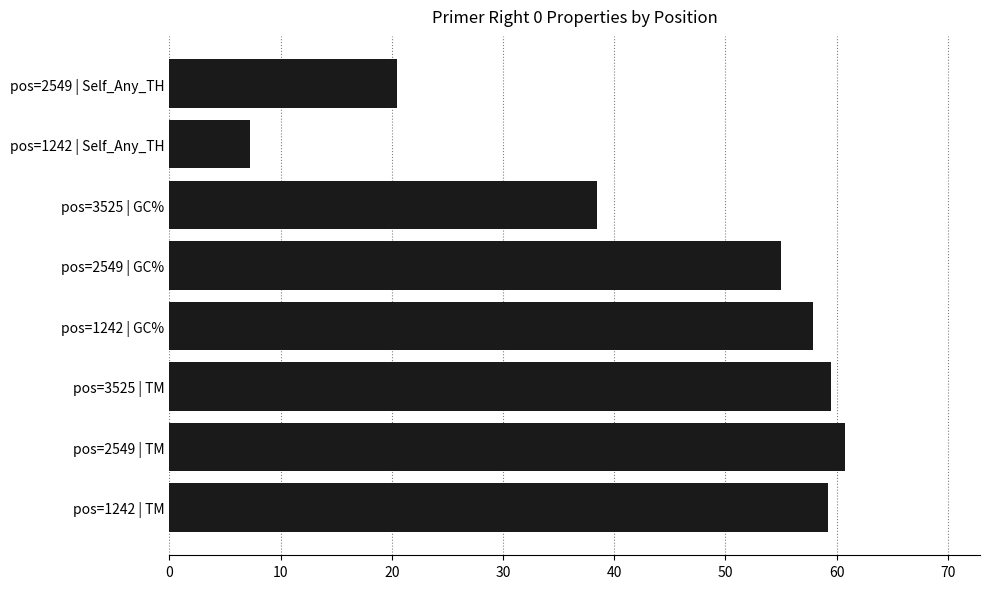

What value does the data have at pos=3525 | TM?

59.5